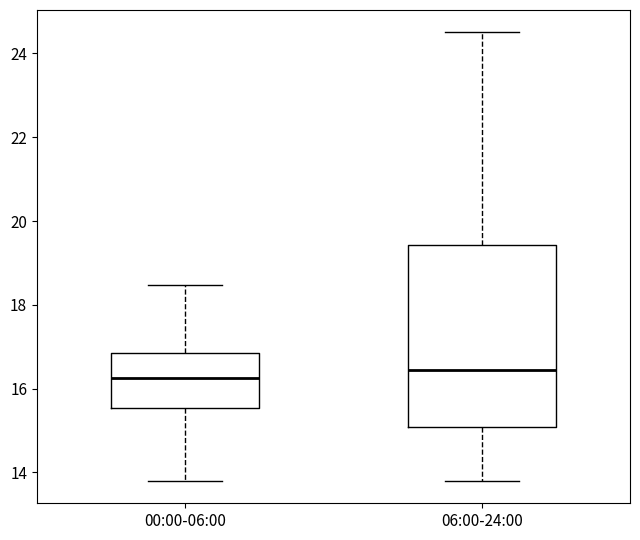

Which box is the tallest, from its lower edge to its upper edge?

06:00-24:00